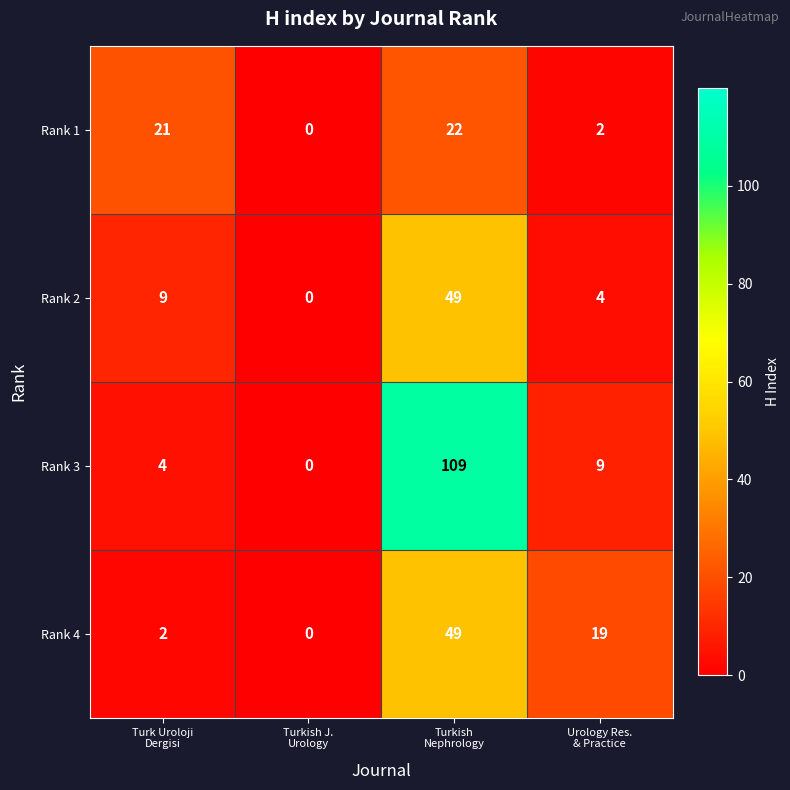

Rank the series at Turk Uroloji
Dergisi from lowest to highest value.

Rank 4, Rank 3, Rank 2, Rank 1